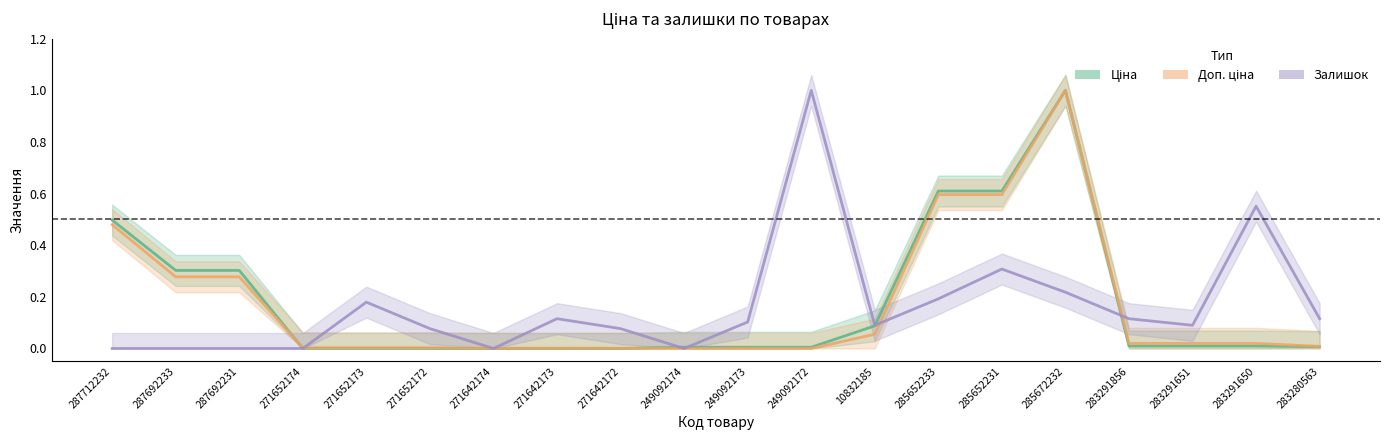

At how many categories does at least one series exceed 0?

20